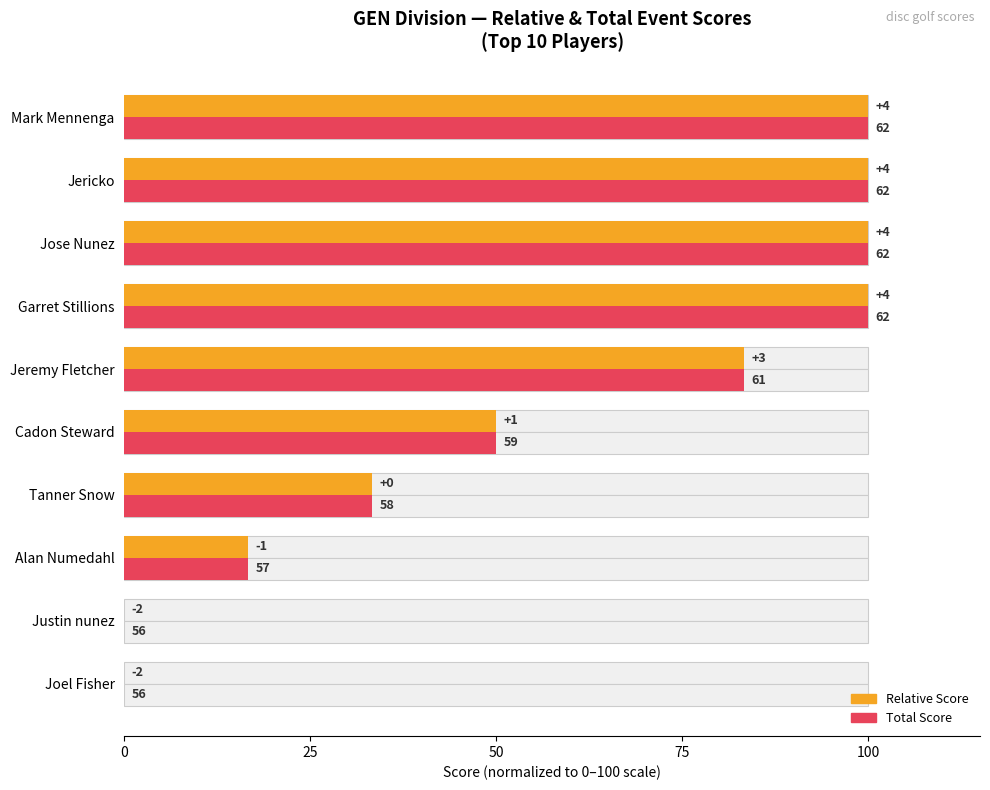

Which has a higher value, Joel Fisher or Jericko?

Jericko